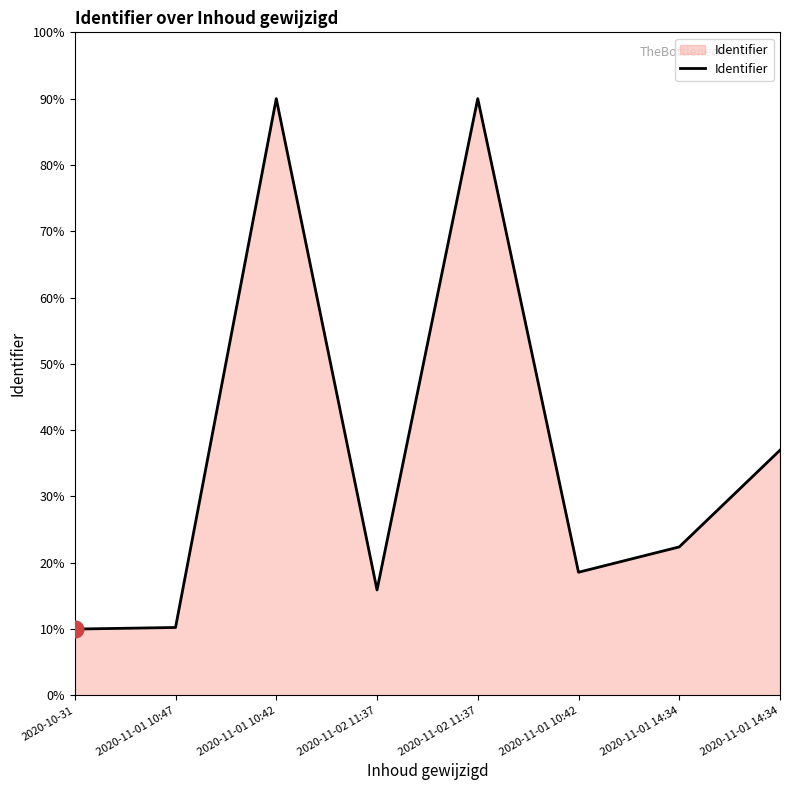

How many distinct data groups are displayed?

1